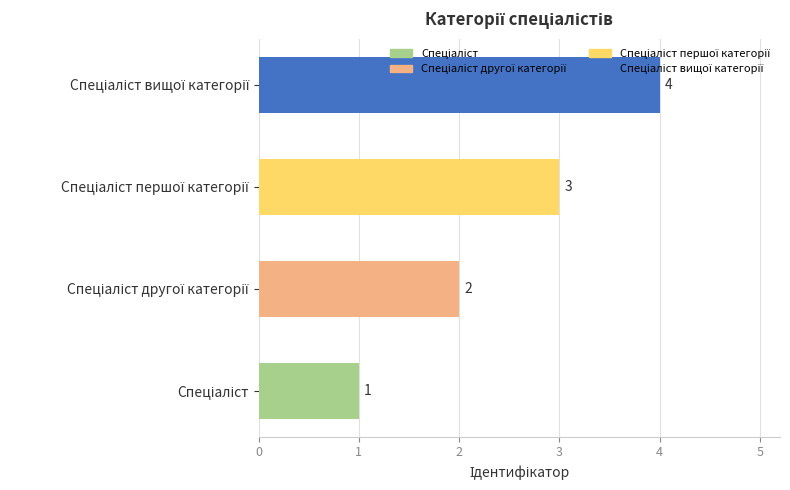

What is the greatest value displayed?

4